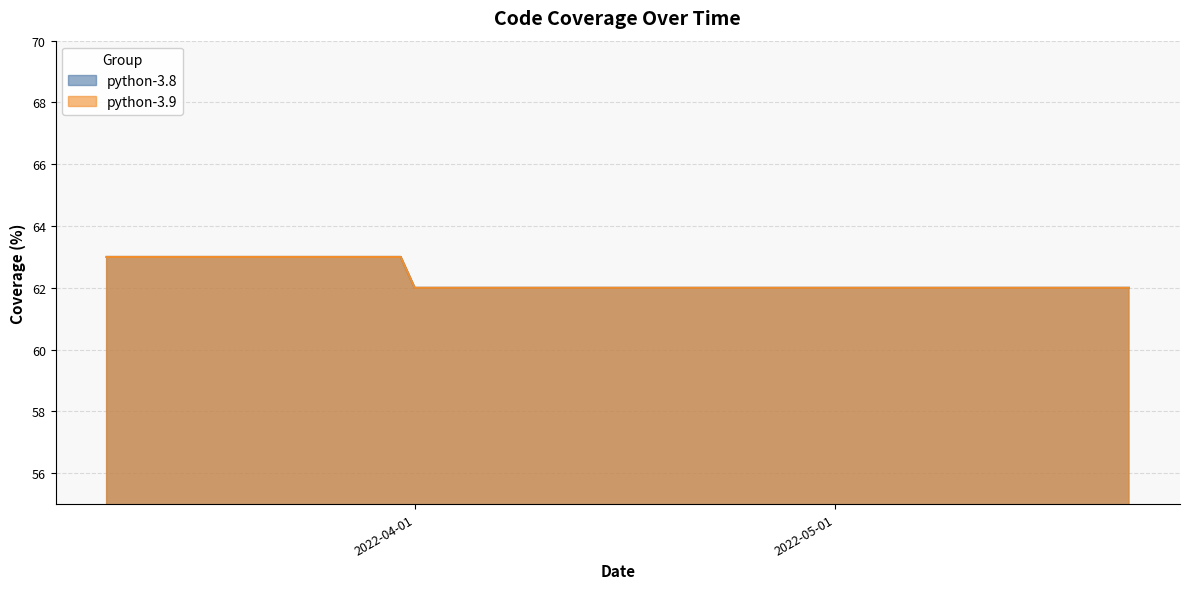

What is the average value of the python-3.8 series?

62